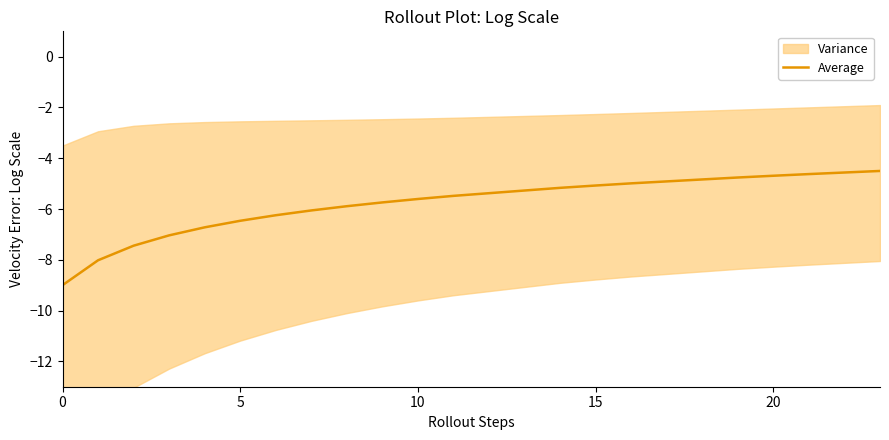

What is the maximum value for Average?

-4.5